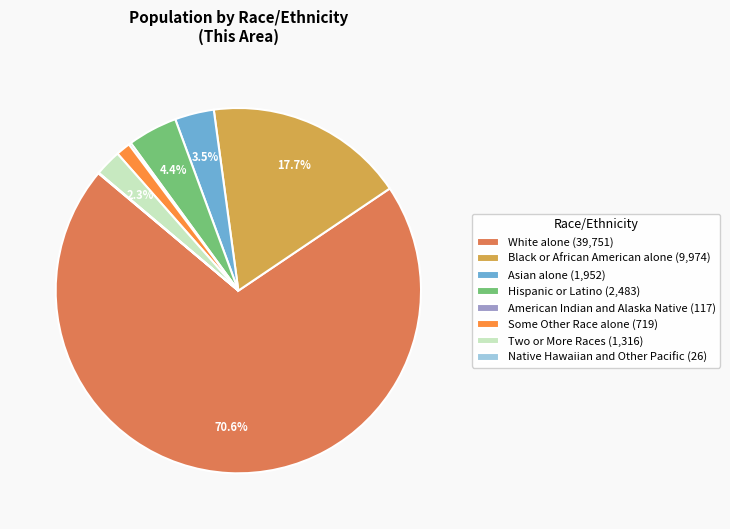

Is there a majority slice in this chart?

Yes